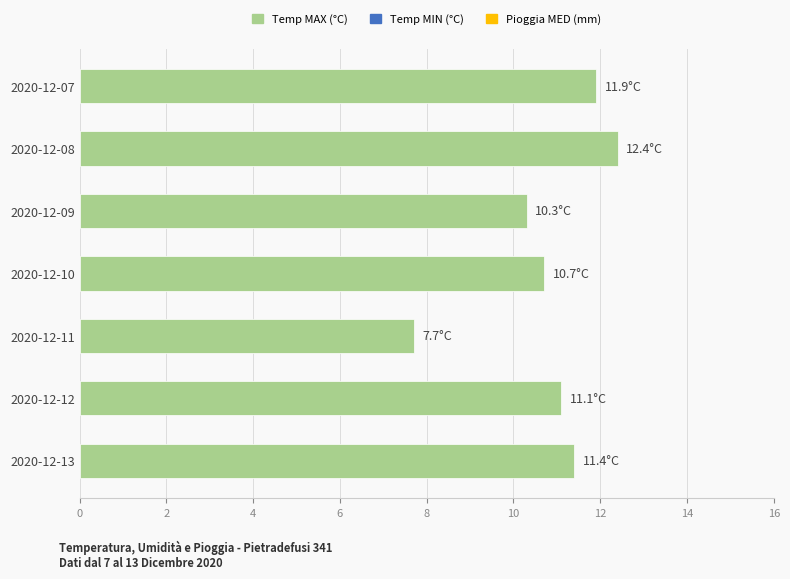

What is the maximum value shown in the chart?

12.4